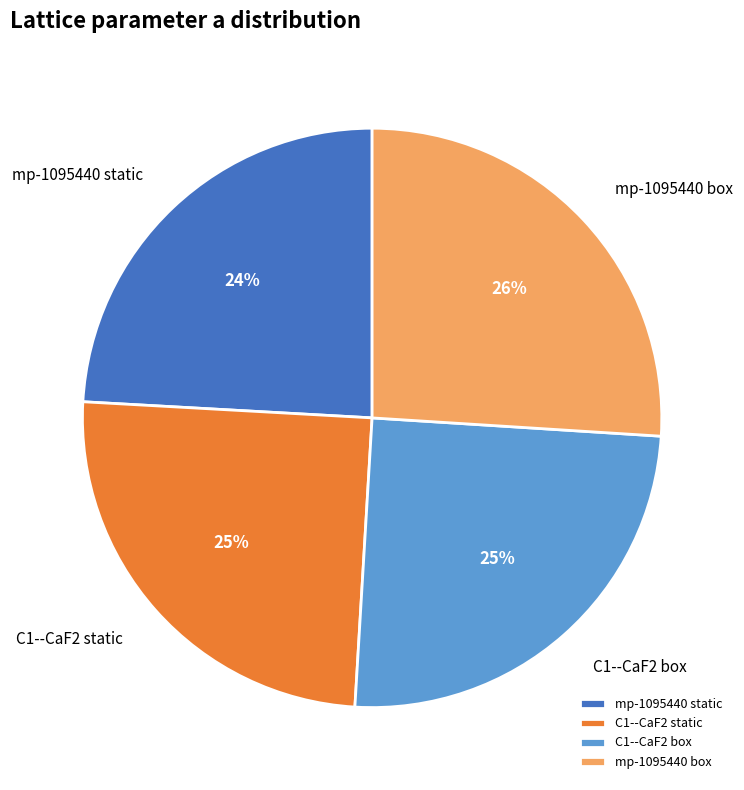

Which slice is the smallest?

mp-1095440 static